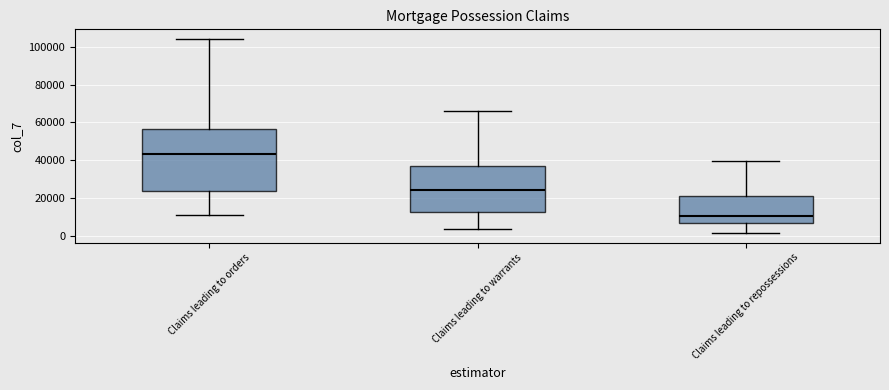

Which box is the tallest, from its lower edge to its upper edge?

Claims leading to orders